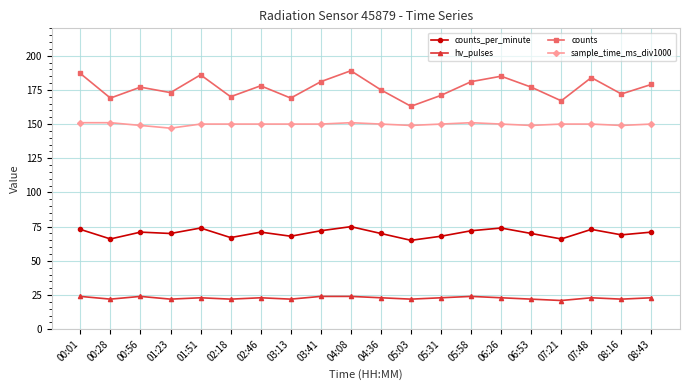

What is the greatest value displayed?

189